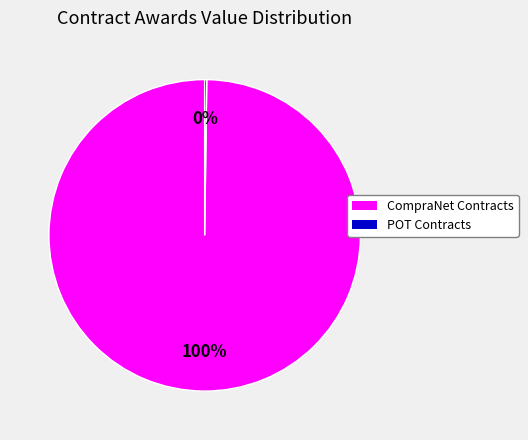

To the nearest percent, what is the average slice percentage?

50%